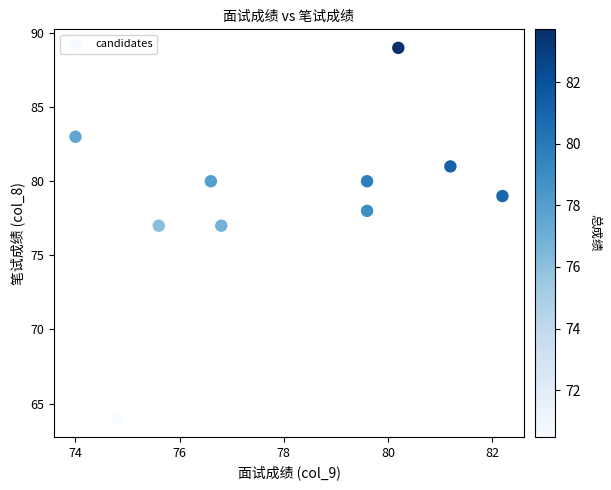

What is the average Y value?

79